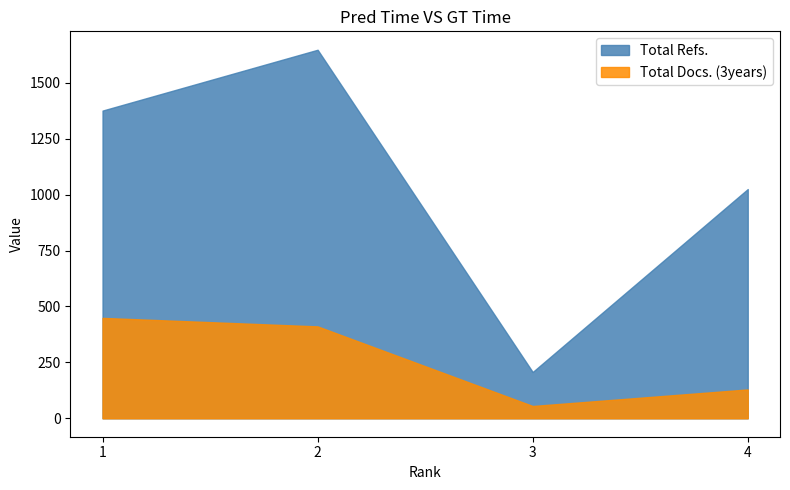

What is the maximum value shown in the chart?

1648